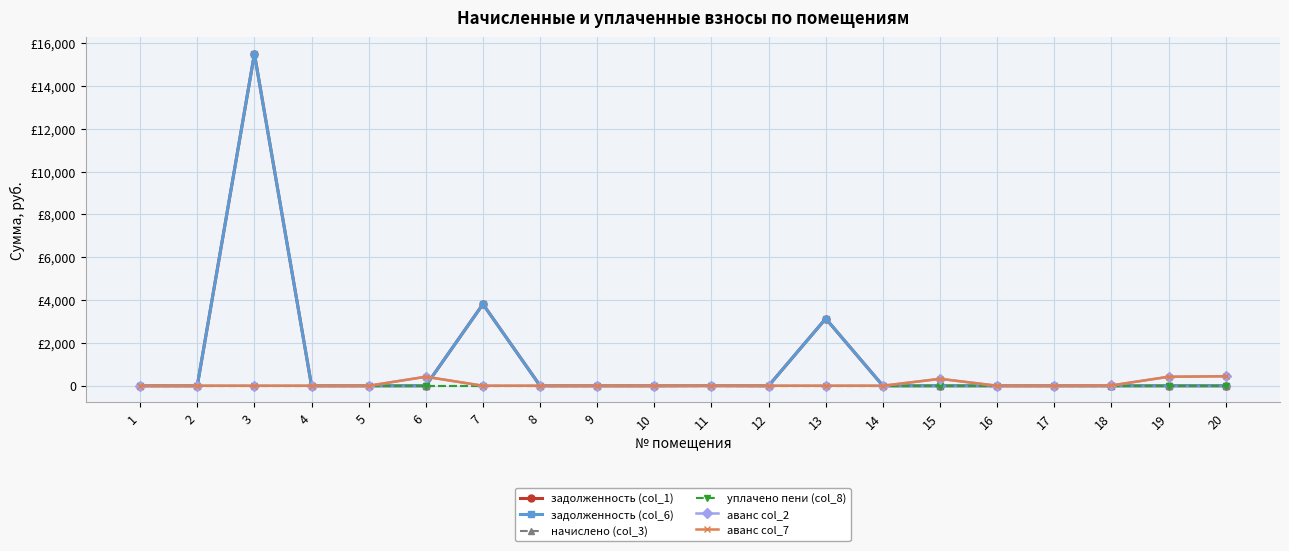

Where is the first local maximum for задолженность (col_6)?

3